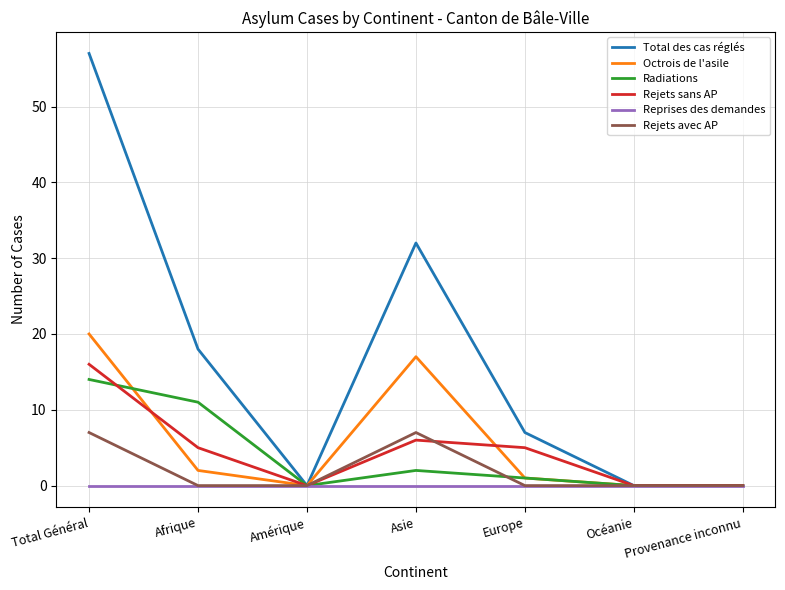

Is it true that Rejets avec AP equals 0 at Europe?

True